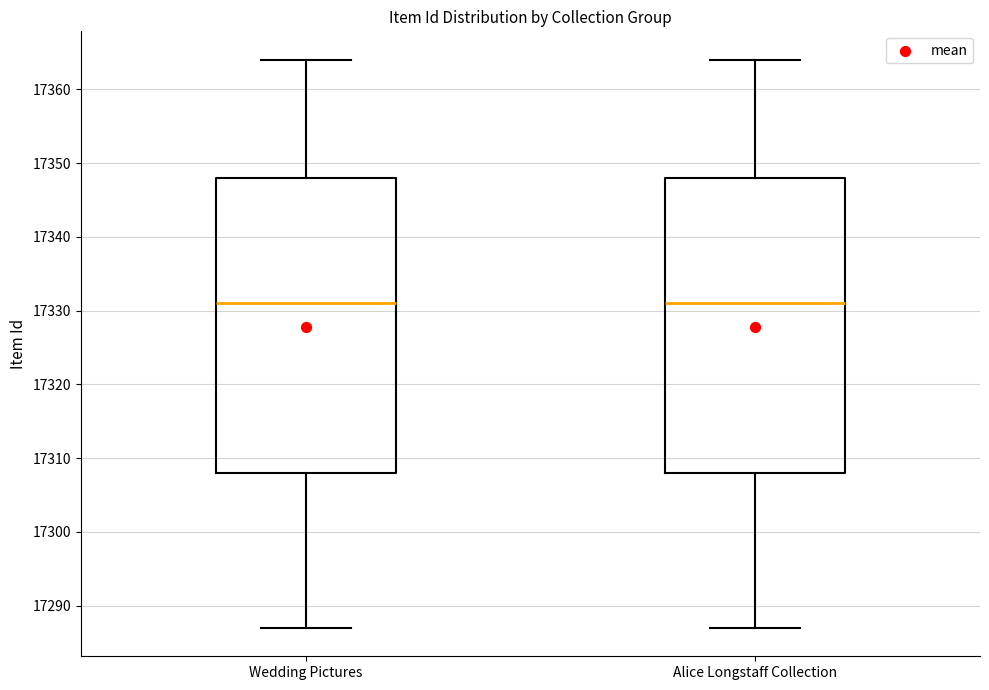

Where does the upper whisker of the box for Alice Longstaff Collection end on the y-axis? The values are not printed on the chart, so give them approximately, as read against the axis.

17364